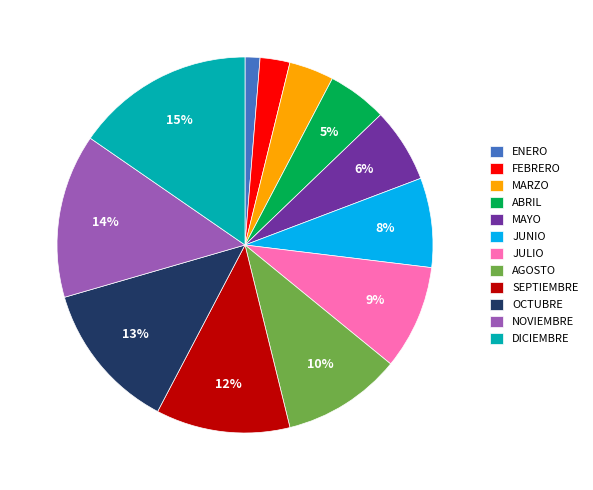

Rank the categories by value from highest to lowest.

DICIEMBRE, NOVIEMBRE, OCTUBRE, SEPTIEMBRE, AGOSTO, JULIO, JUNIO, MAYO, ABRIL, MARZO, FEBRERO, ENERO